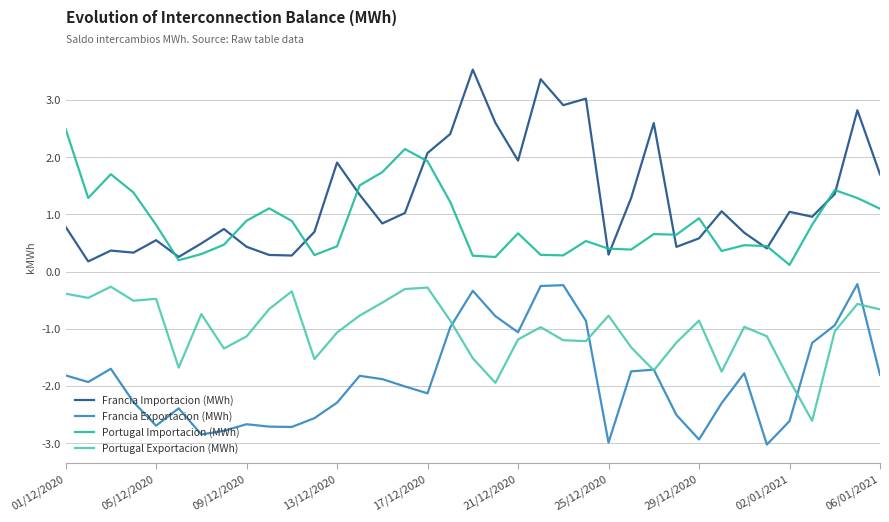

Does the chart have visible grid lines?

Yes